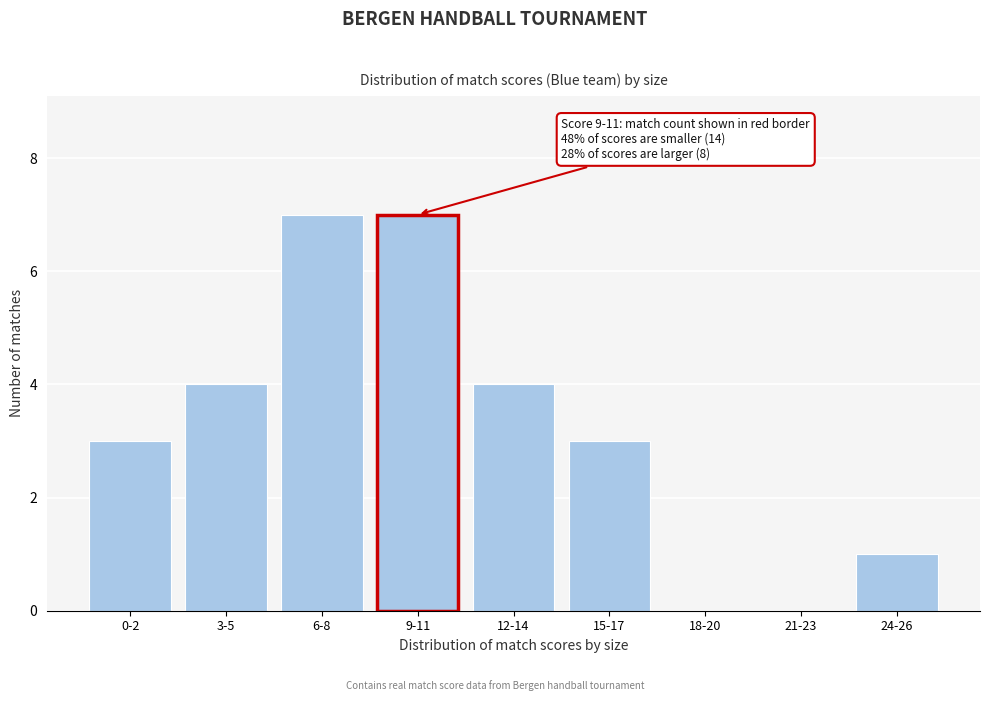

Reading right to left, list all the values displayed in this chart.

24-26=1	21-23=0	18-20=0	15-17=3	12-14=4	9-11=7	6-8=7	3-5=4	0-2=3